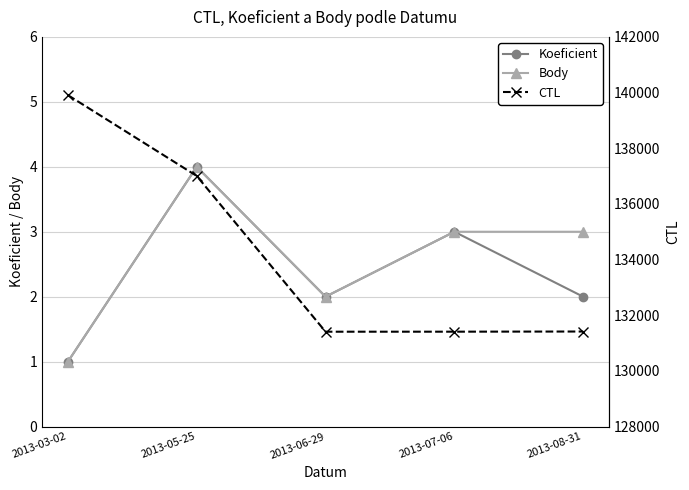

Which has a higher value, 2013-06-29 or 2013-07-06?

2013-07-06